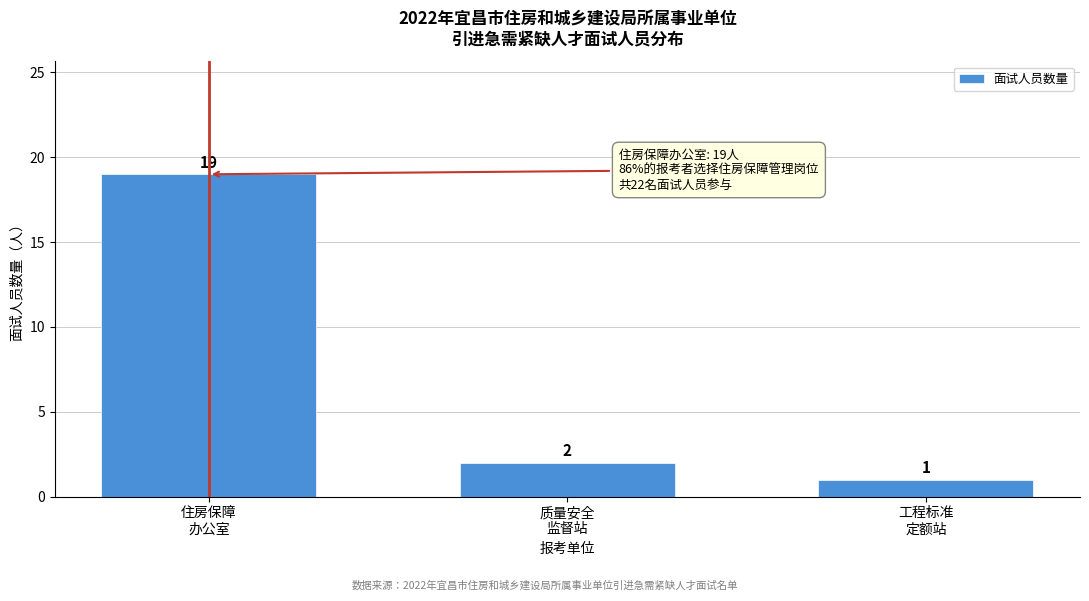

Reading left to right, transcribe all the data shown in this chart.

19	2	1